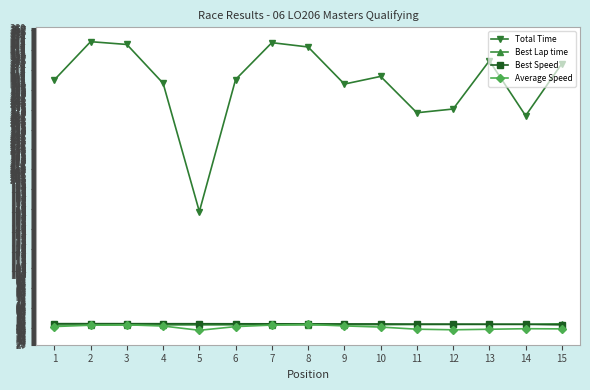

Which series has the largest range (max minus min)?

Total Time